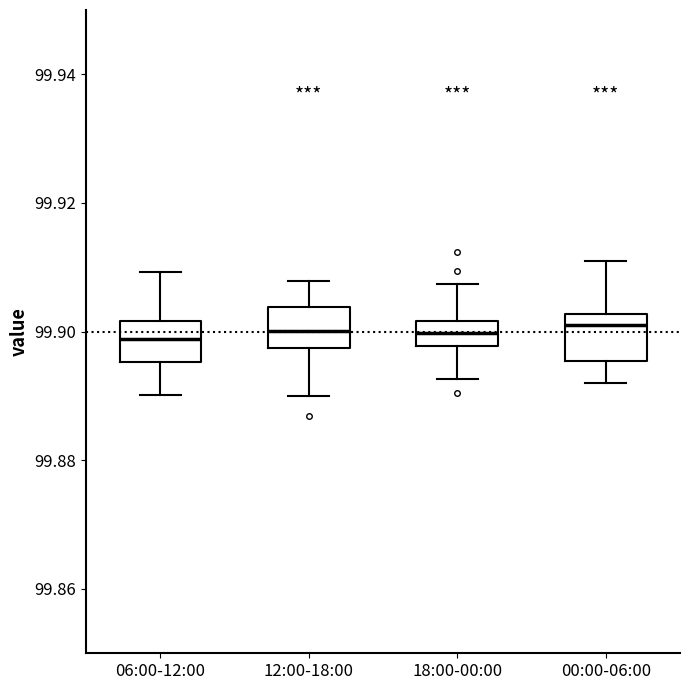

Reading left to right, transcribe this box plot: for each box, give where its median line is, the range the box spans, and where its two whiskers end, as read against the y-axis. The values are not printed on the chart, so give them approximately, as read against the axis.

06:00-12:00: median 99.898, box 99.896 to 99.902, whiskers 99.890 to 99.910
12:00-18:00: median 99.900, box 99.898 to 99.904, whiskers 99.890 to 99.908
18:00-00:00: median 99.900, box 99.898 to 99.902, whiskers 99.892 to 99.908
00:00-06:00: median 99.902 (just below the box's upper edge), box 99.896 to 99.902, whiskers 99.892 to 99.910